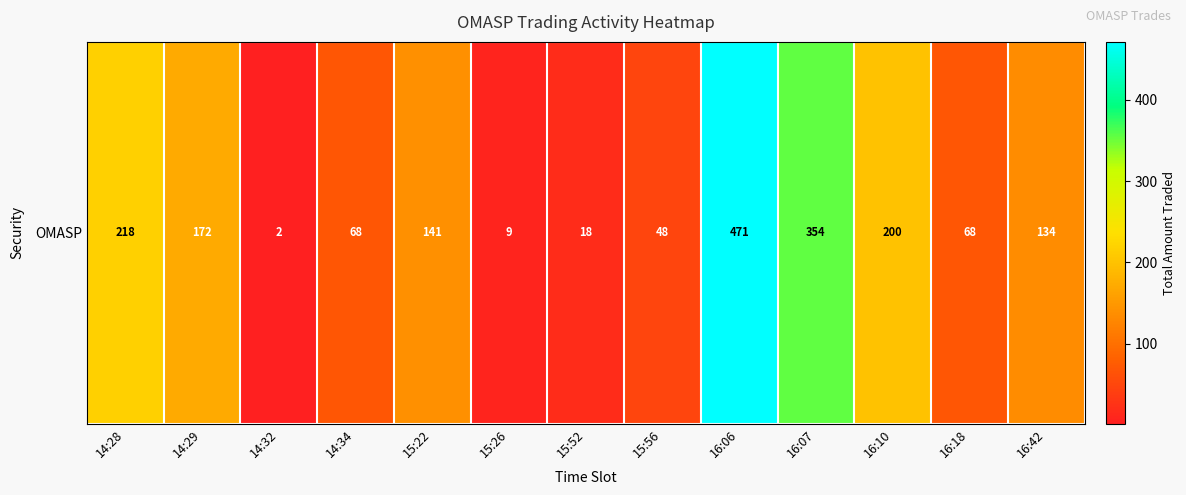

True or false: the data shows 239 at 14:29.

False